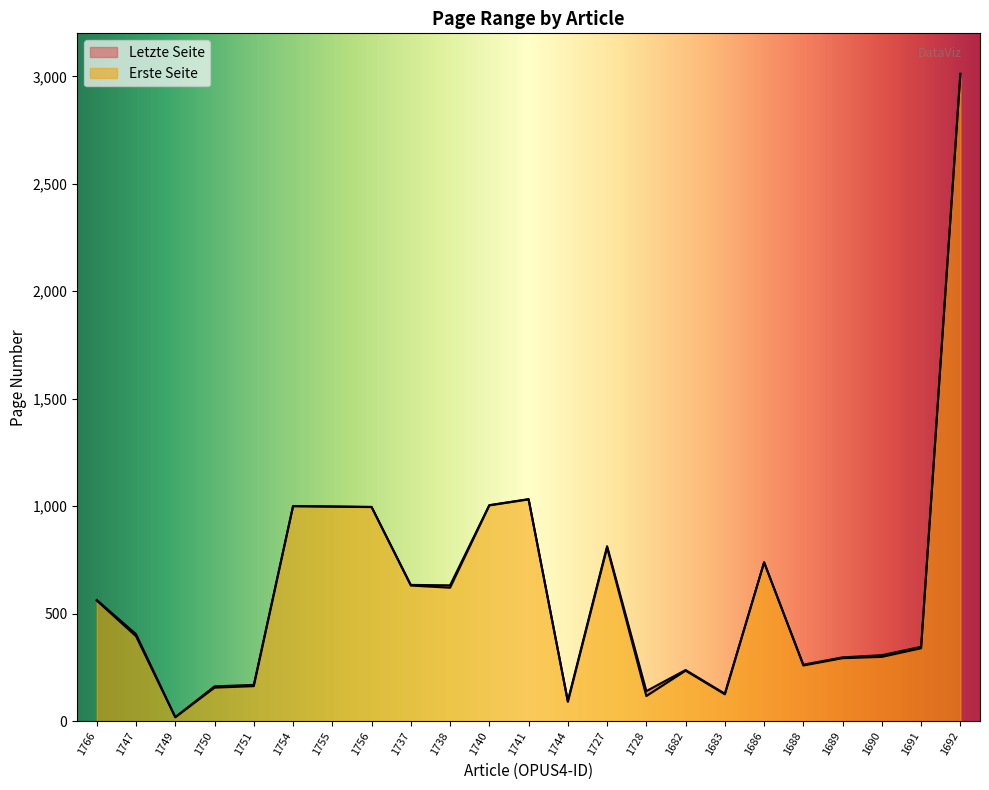

How many data points in Letzte Seite are less than 405?

11